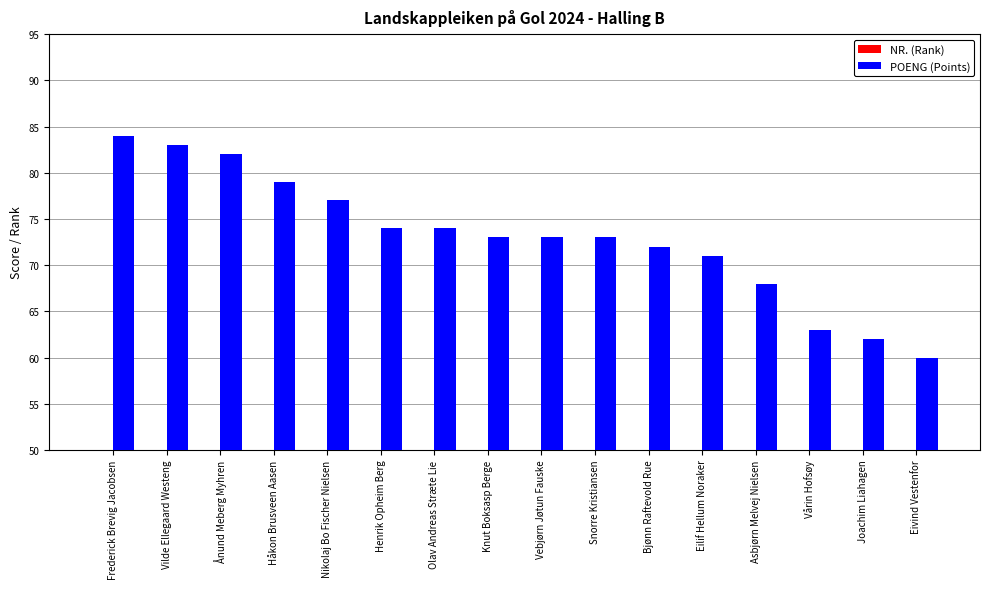

How many categories are shown in the chart?

16